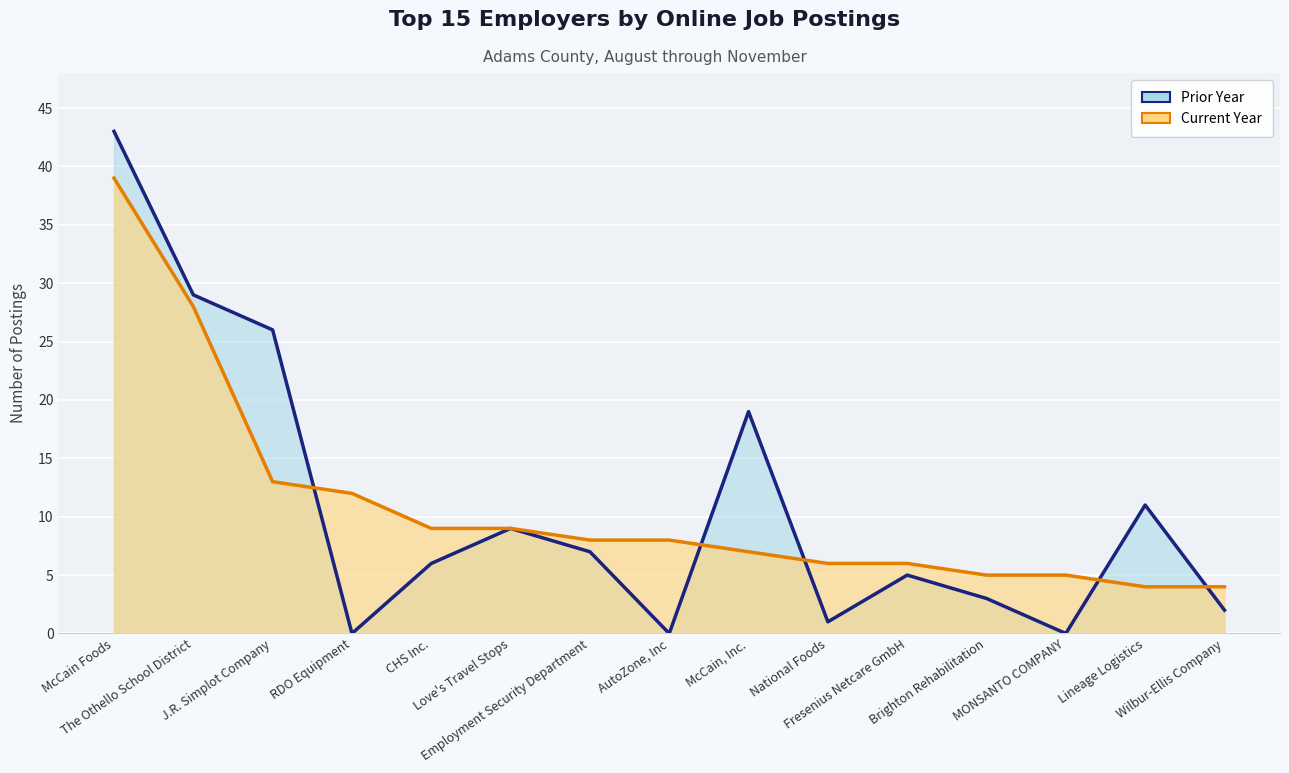

Between RDO Equipment and Brighton Rehabilitation, which series saw the biggest shift?

Current Year (line)